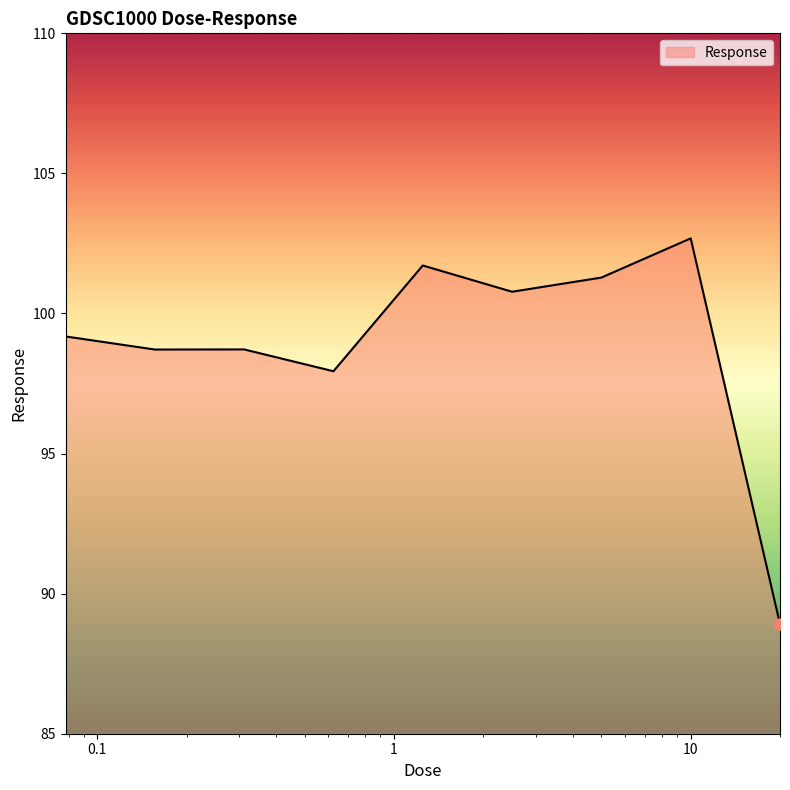

What is the minimum value shown in the chart?

88.9